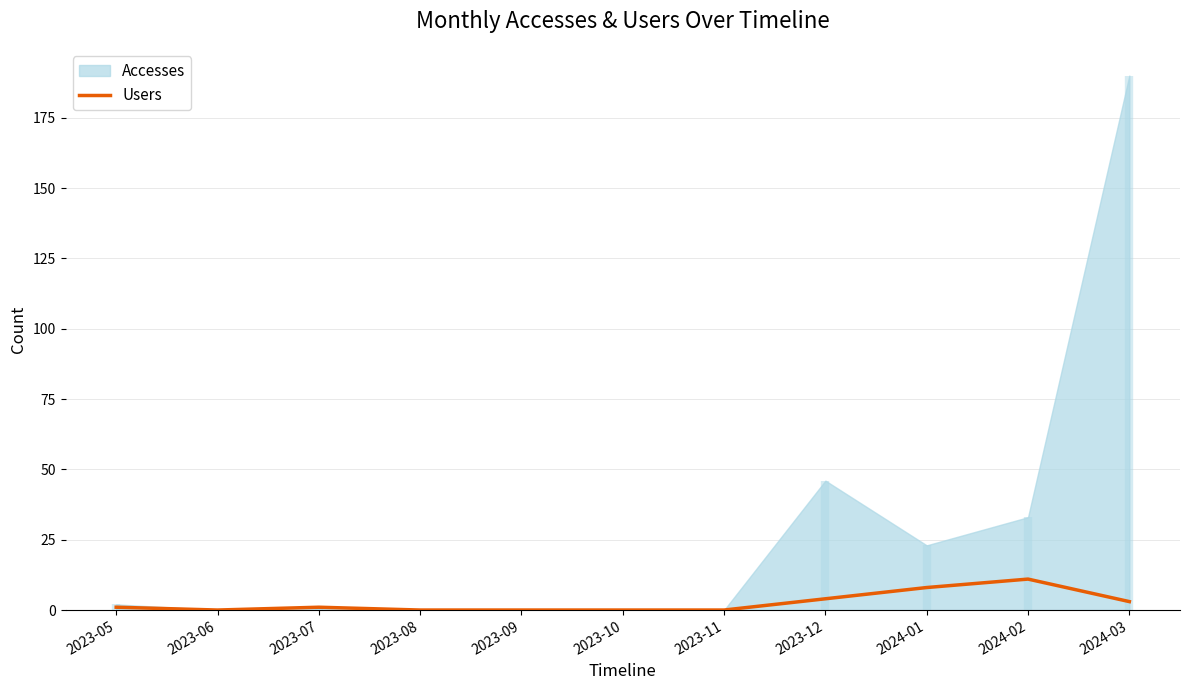

List the labels in order of value, smallest first.

2023-06, 2023-08, 2023-09, 2023-10, 2023-11, 2023-05, 2023-07, 2024-03, 2023-12, 2024-01, 2024-02